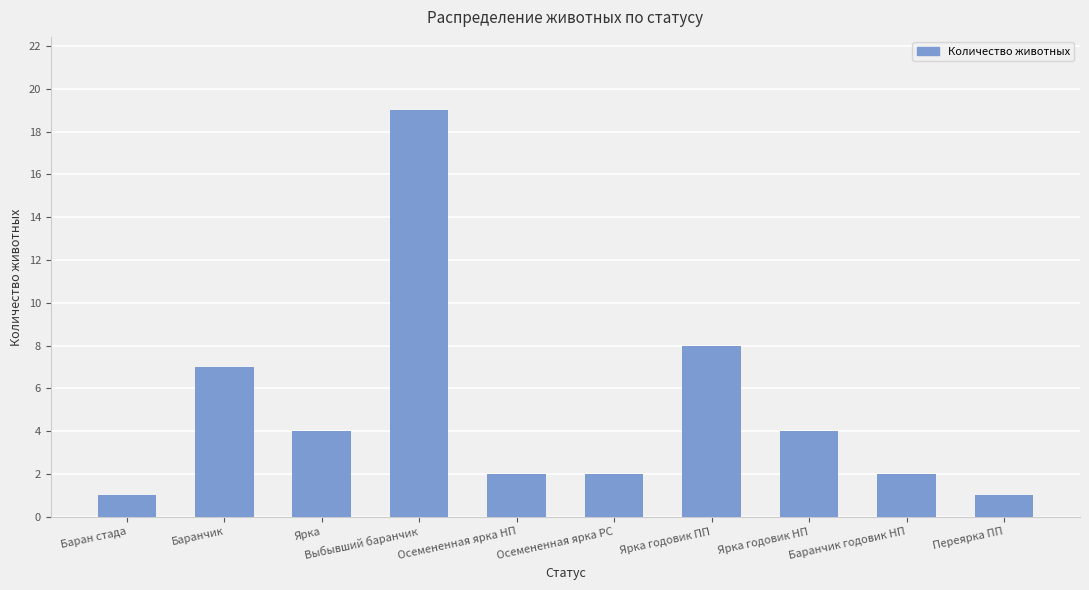

What position from the right is Баранчик?

9